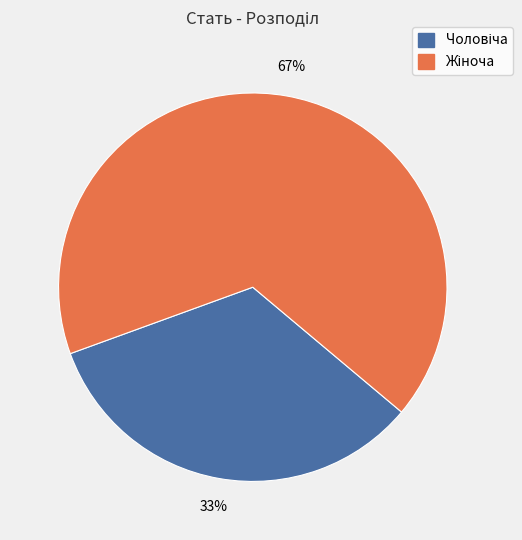

Does any single category account for the majority?

Yes